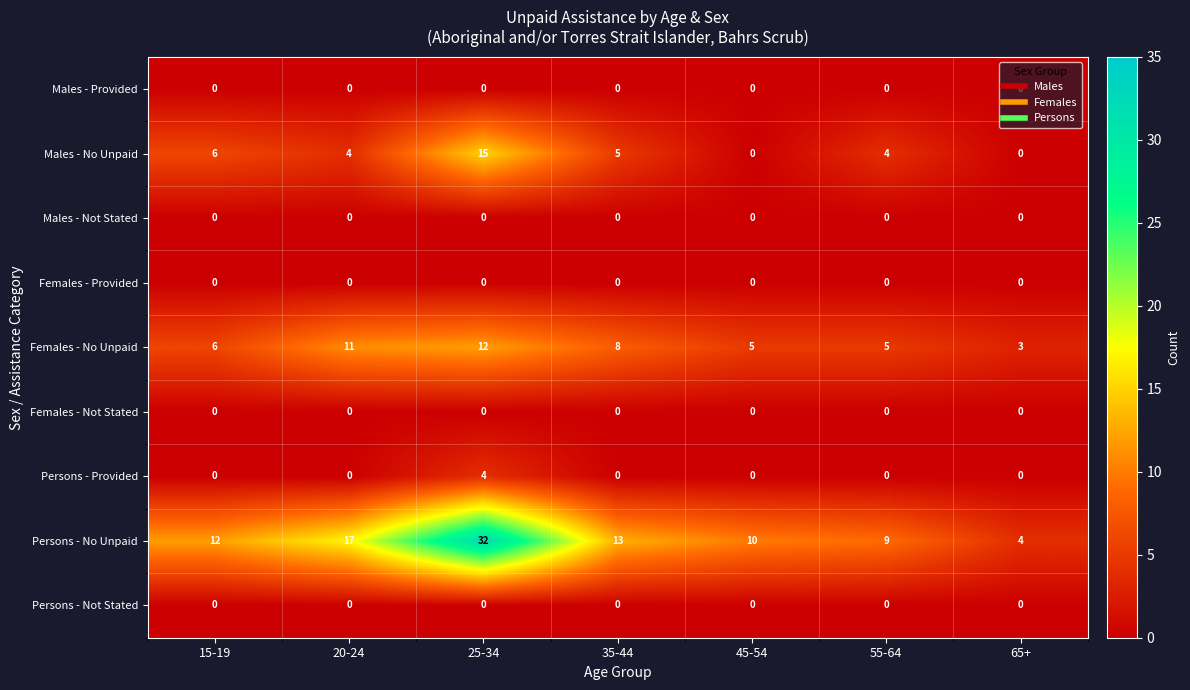

Which label corresponds to the largest value in the chart?

25-34